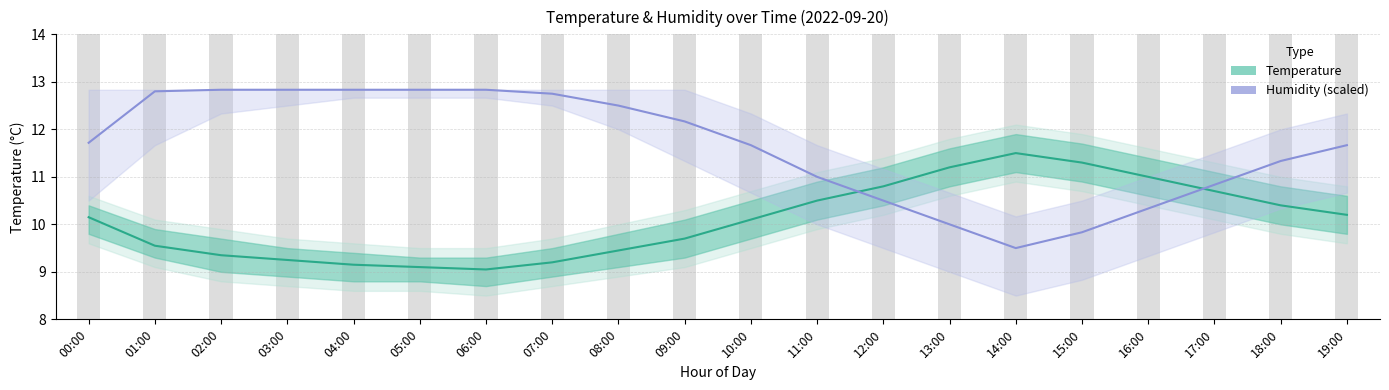

How many distinct data groups are displayed?

2